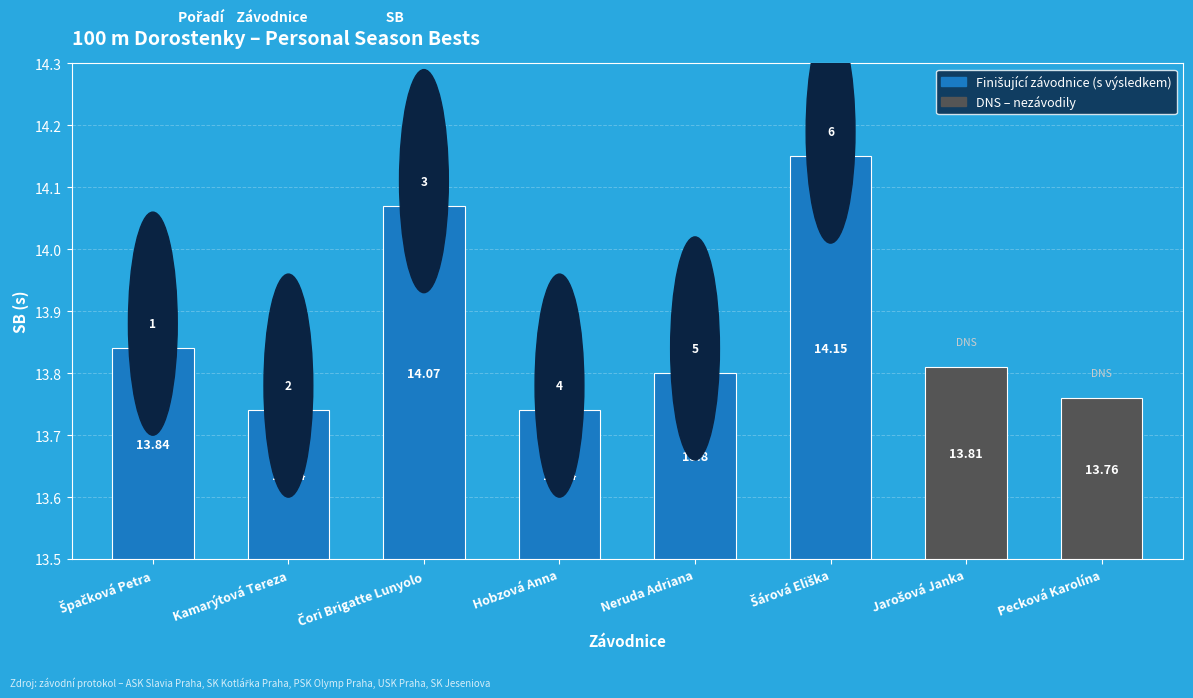

What is the change in value from Hobzová Anna to Neruda Adriana?

+0.1